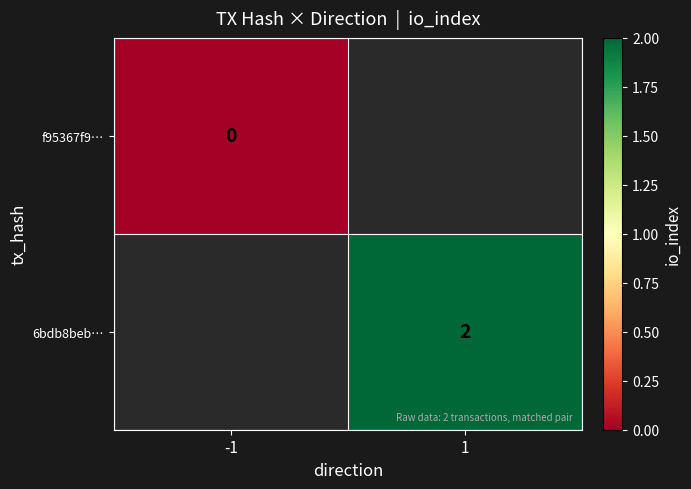

Is it true that 6bdb8beb… equals 2 at 1?

True